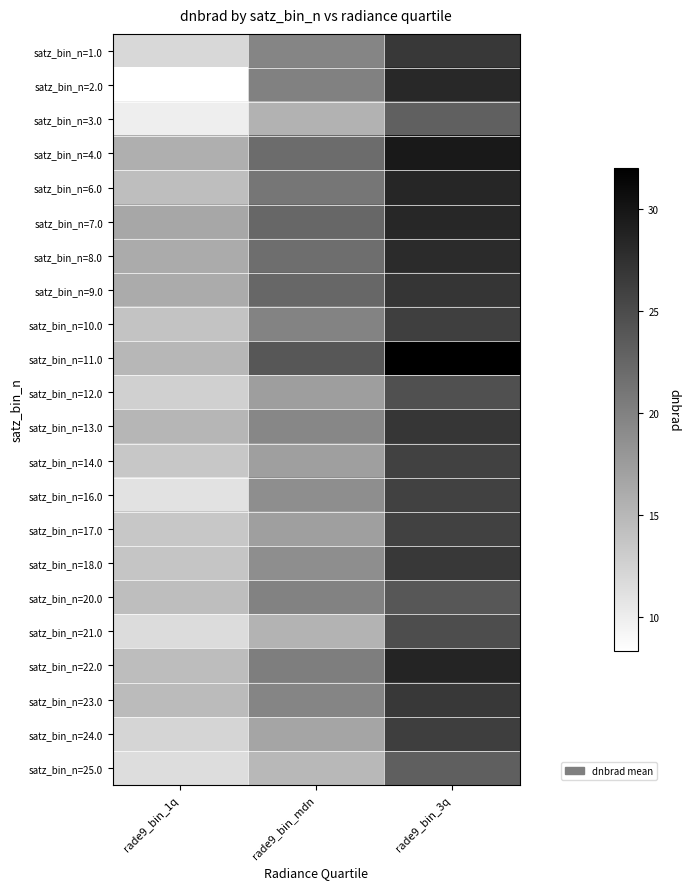

Reading right to left, what are all the values shown in this chart?

satz_bin_n=1.0: rade9_bin_3q=26.7	rade9_bin_mdn=19.7	rade9_bin_1q=11.9
satz_bin_n=2.0: rade9_bin_3q=28.2	rade9_bin_mdn=20.0	rade9_bin_1q=8.3
satz_bin_n=3.0: rade9_bin_3q=23.1	rade9_bin_mdn=15.4	rade9_bin_1q=9.9
satz_bin_n=4.0: rade9_bin_3q=29.6	rade9_bin_mdn=21.9	rade9_bin_1q=15.7
satz_bin_n=6.0: rade9_bin_3q=28.4	rade9_bin_mdn=21.0	rade9_bin_1q=14.4
satz_bin_n=7.0: rade9_bin_3q=28.4	rade9_bin_mdn=22.4	rade9_bin_1q=16.5
satz_bin_n=8.0: rade9_bin_3q=28.0	rade9_bin_mdn=21.8	rade9_bin_1q=16.2
satz_bin_n=9.0: rade9_bin_3q=27.0	rade9_bin_mdn=22.5	rade9_bin_1q=16.1
satz_bin_n=10.0: rade9_bin_3q=26.2	rade9_bin_mdn=19.9	rade9_bin_1q=13.9
satz_bin_n=11.0: rade9_bin_3q=32.0	rade9_bin_mdn=23.9	rade9_bin_1q=15.0
satz_bin_n=12.0: rade9_bin_3q=24.6	rade9_bin_mdn=17.4	rade9_bin_1q=12.7
satz_bin_n=13.0: rade9_bin_3q=27.0	rade9_bin_mdn=19.5	rade9_bin_1q=15.1
satz_bin_n=14.0: rade9_bin_3q=26.0	rade9_bin_mdn=17.2	rade9_bin_1q=13.5
satz_bin_n=16.0: rade9_bin_3q=26.0	rade9_bin_mdn=18.8	rade9_bin_1q=11.0
satz_bin_n=17.0: rade9_bin_3q=26.0	rade9_bin_mdn=17.2	rade9_bin_1q=13.5
satz_bin_n=18.0: rade9_bin_3q=26.8	rade9_bin_mdn=18.8	rade9_bin_1q=13.8
satz_bin_n=20.0: rade9_bin_3q=23.9	rade9_bin_mdn=19.9	rade9_bin_1q=14.4
satz_bin_n=21.0: rade9_bin_3q=24.8	rade9_bin_mdn=15.4	rade9_bin_1q=11.6
satz_bin_n=22.0: rade9_bin_3q=28.7	rade9_bin_mdn=20.3	rade9_bin_1q=14.4
satz_bin_n=23.0: rade9_bin_3q=26.8	rade9_bin_mdn=19.7	rade9_bin_1q=14.7
satz_bin_n=24.0: rade9_bin_3q=26.3	rade9_bin_mdn=16.7	rade9_bin_1q=12.2
satz_bin_n=25.0: rade9_bin_3q=23.1	rade9_bin_mdn=14.9	rade9_bin_1q=11.5